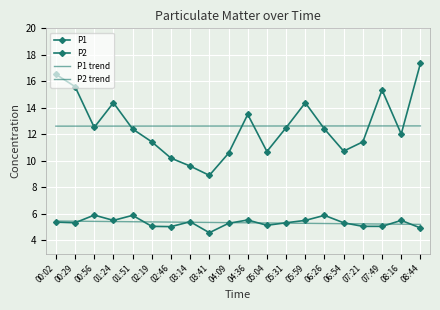

What is the label of the 14th point from the right?

02:46